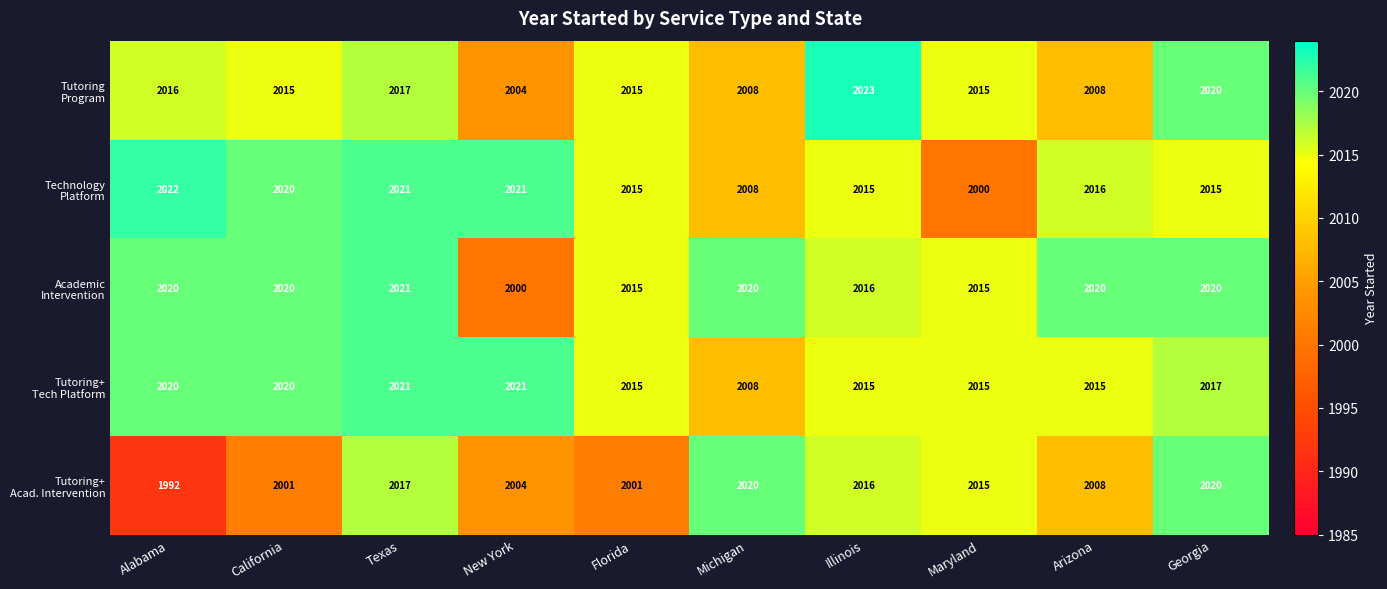

At which category is the sum across all series the highest?

Texas